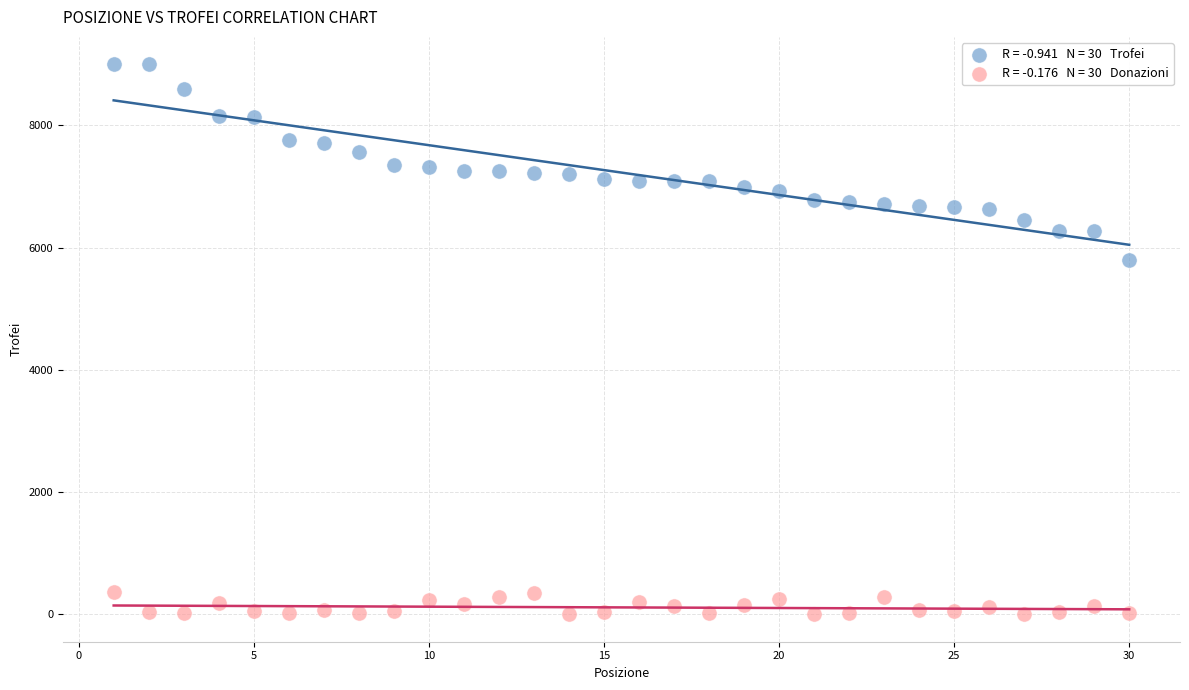

Across all series, what Y value is closest to 4500?

5804